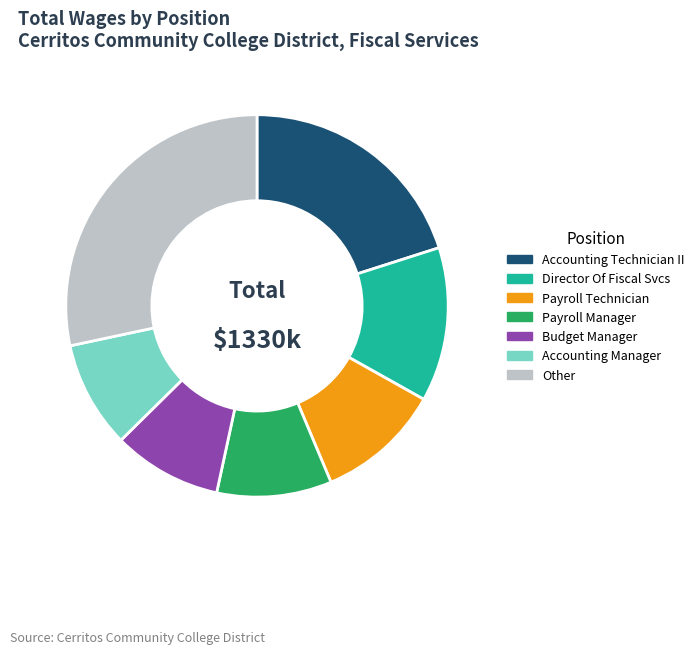

Does Payroll Manager represent more than half of the total?

No